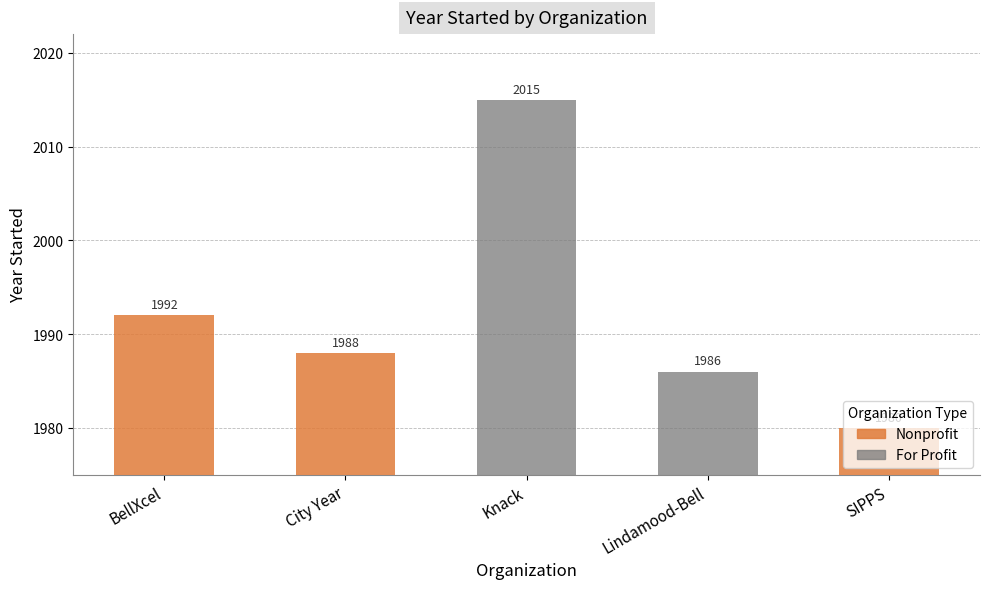

Is it true that the value at Lindamood-Bell is 1310?

False